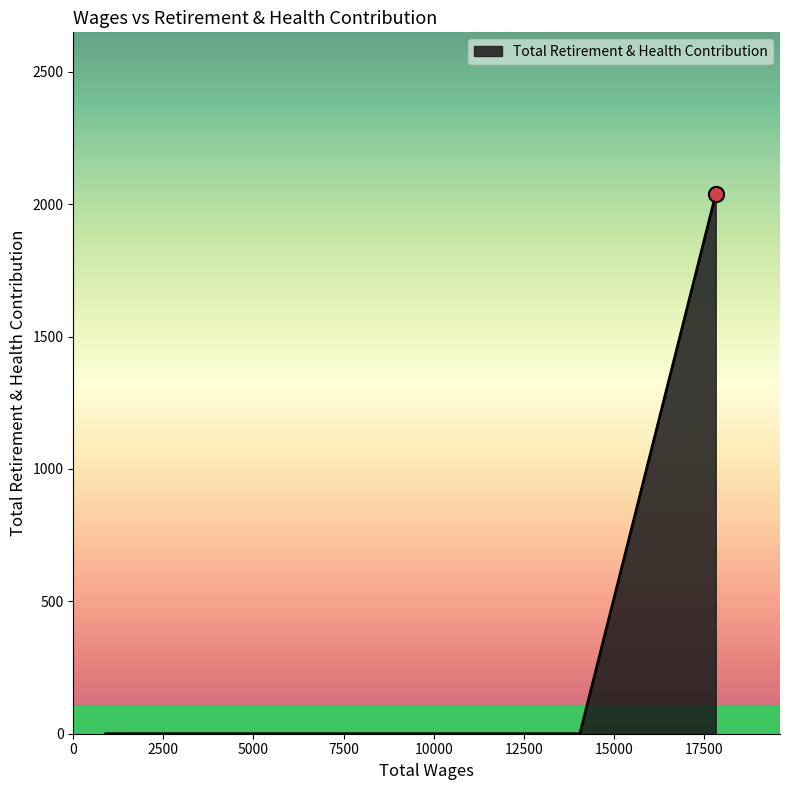

True or false: there are more than 2 points higher than both neighbors.

False